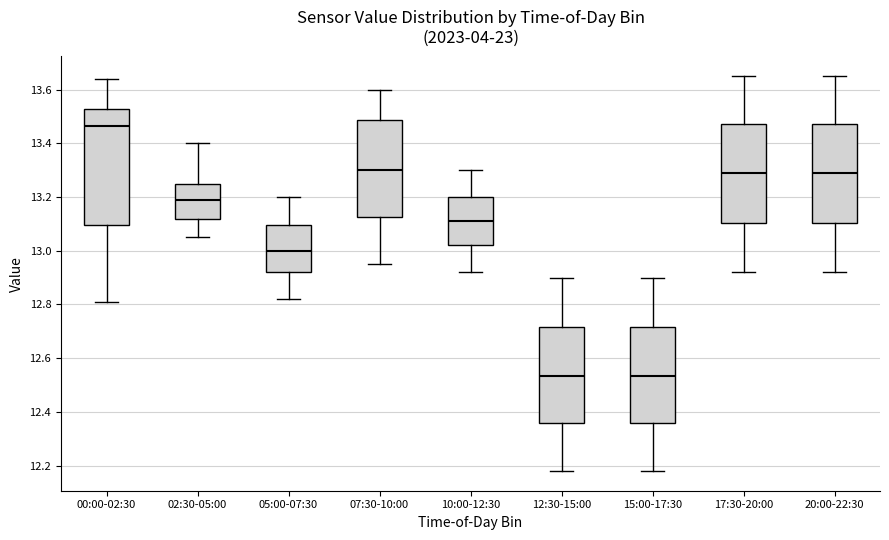

Where does the median line of the box for 02:30-05:00 sit on the y-axis? The values are not printed on the chart, so give them approximately, as read against the axis.

13.20